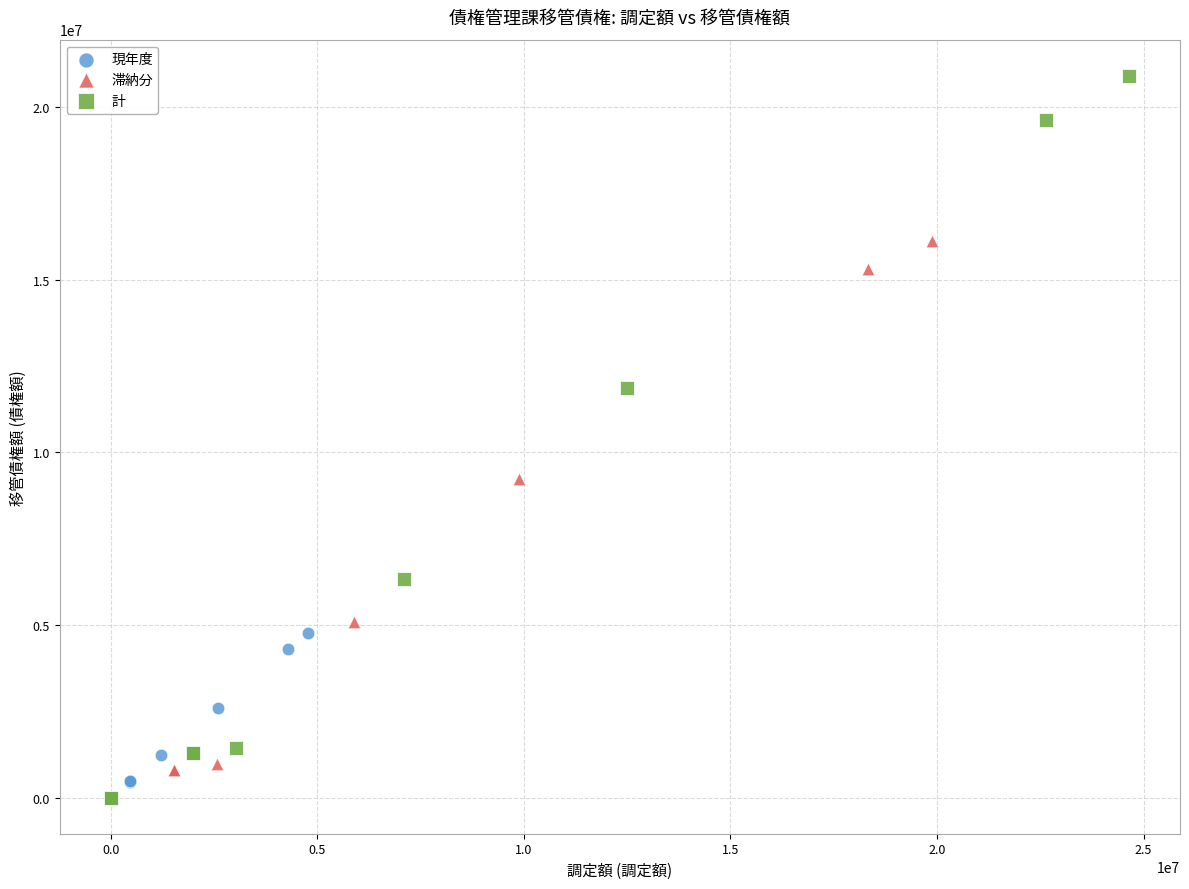

Which series has the largest Y range (max minus min)?

計